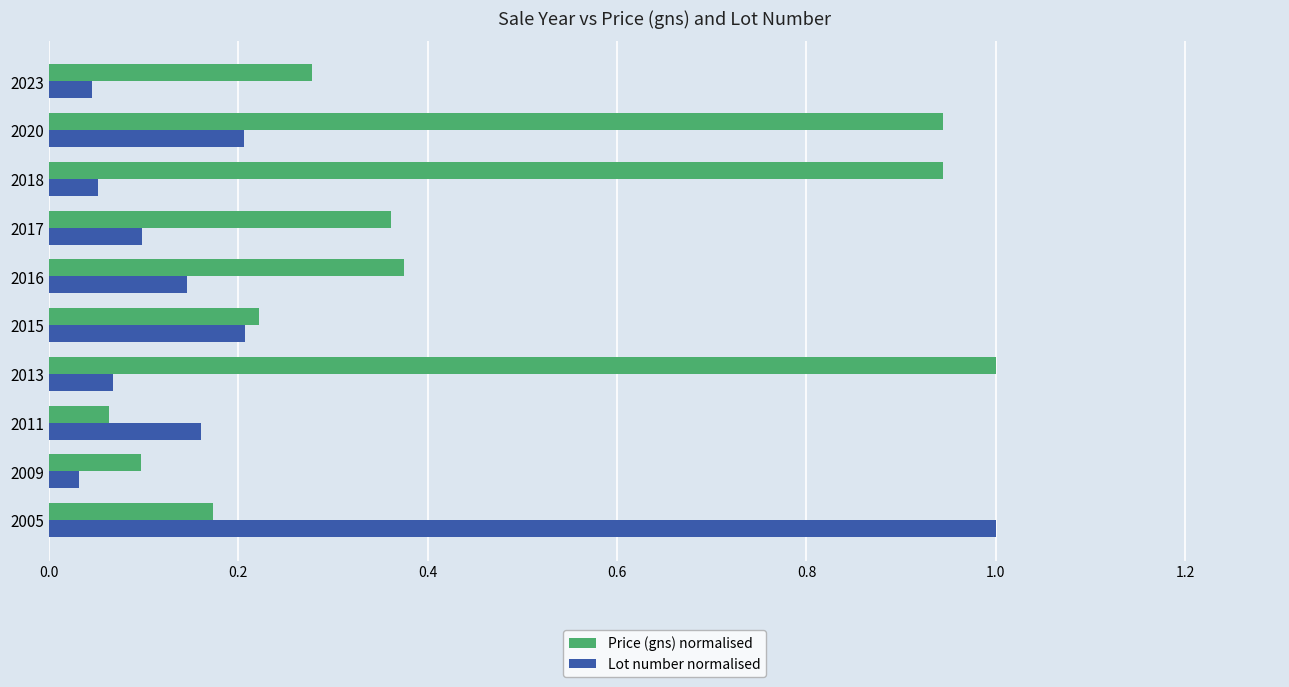

What are all the series names shown in the legend?

Price (gns) normalised, Lot number normalised